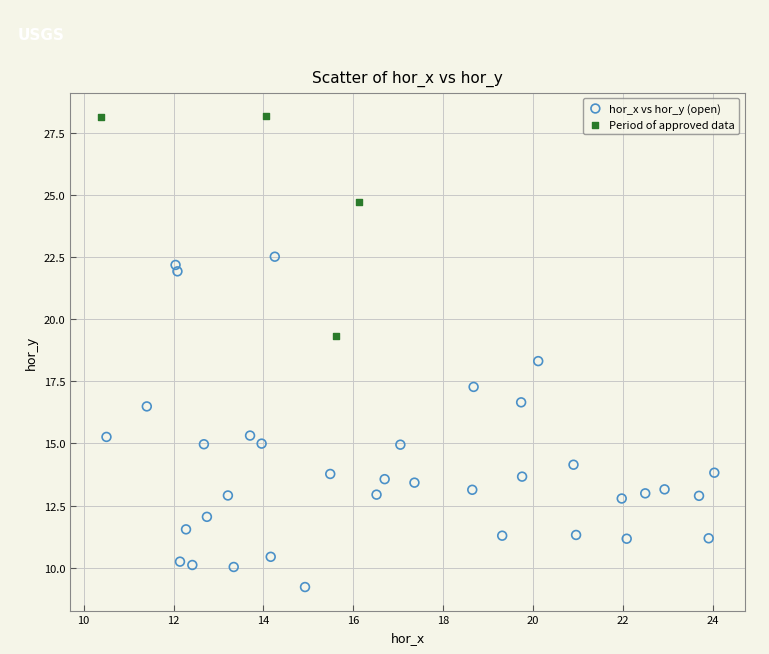

Which series reaches the minimum Y coordinate?

hor_x vs hor_y (open)